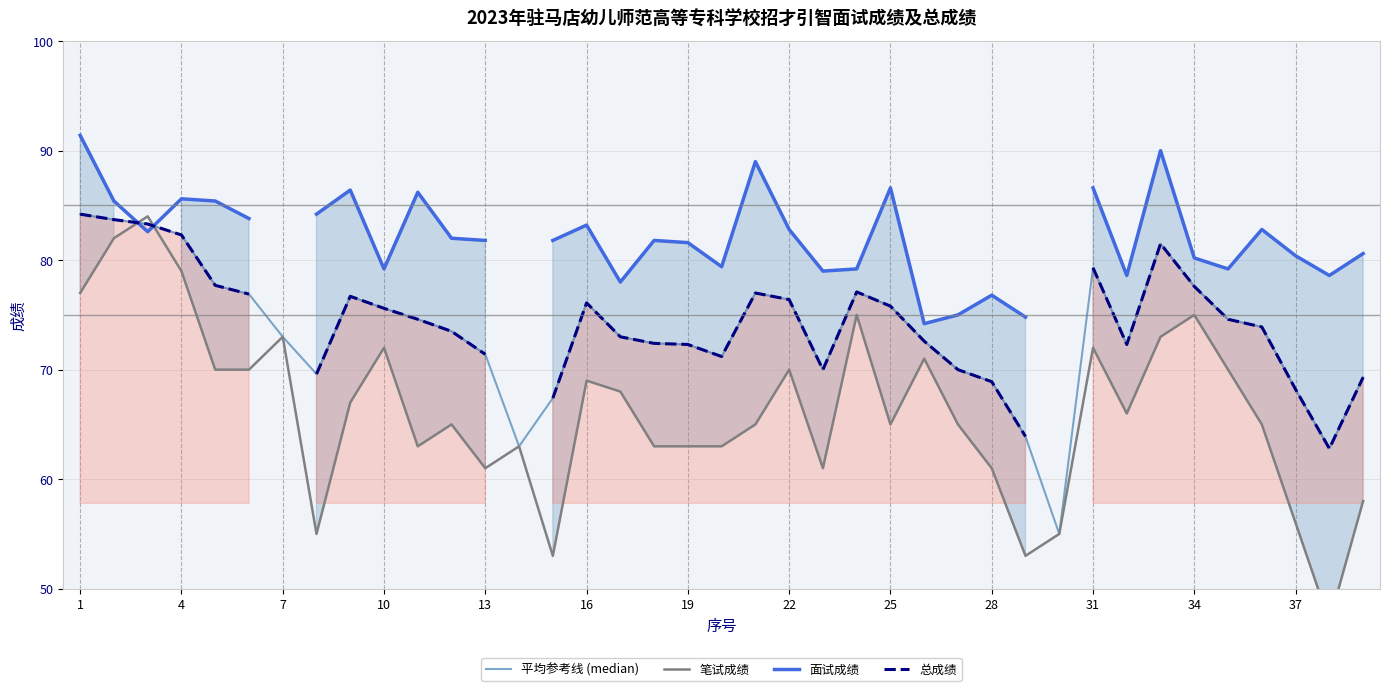

What value does the 平均参考线 (median) series have at 37?

68.2